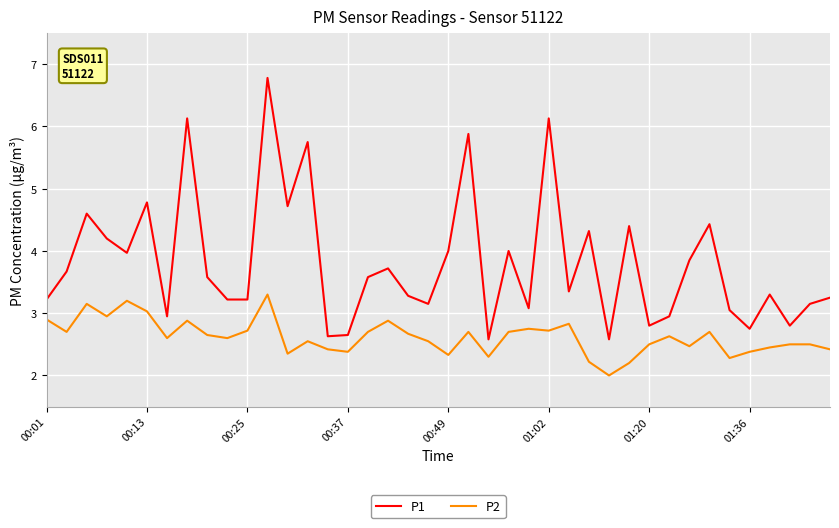

What is the minimum value shown in the chart?

2.0